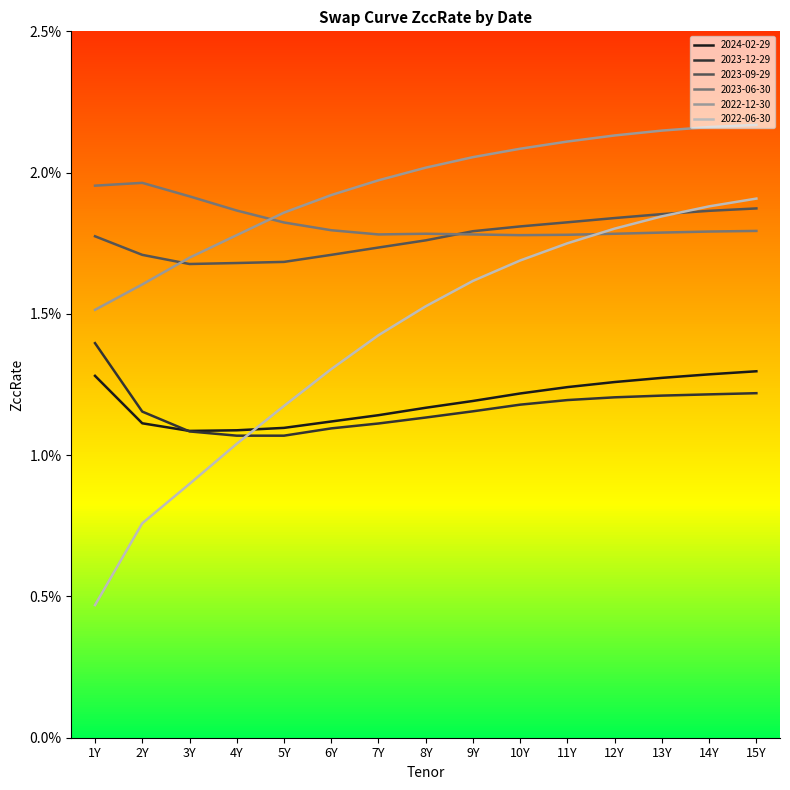

True or false: 2022-06-30 has more than 0 points higher than both neighbors.

False